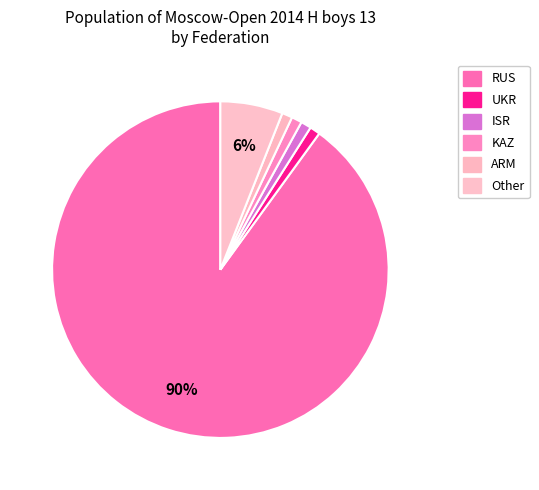

Is it true that Other is 6% of the pie?

True